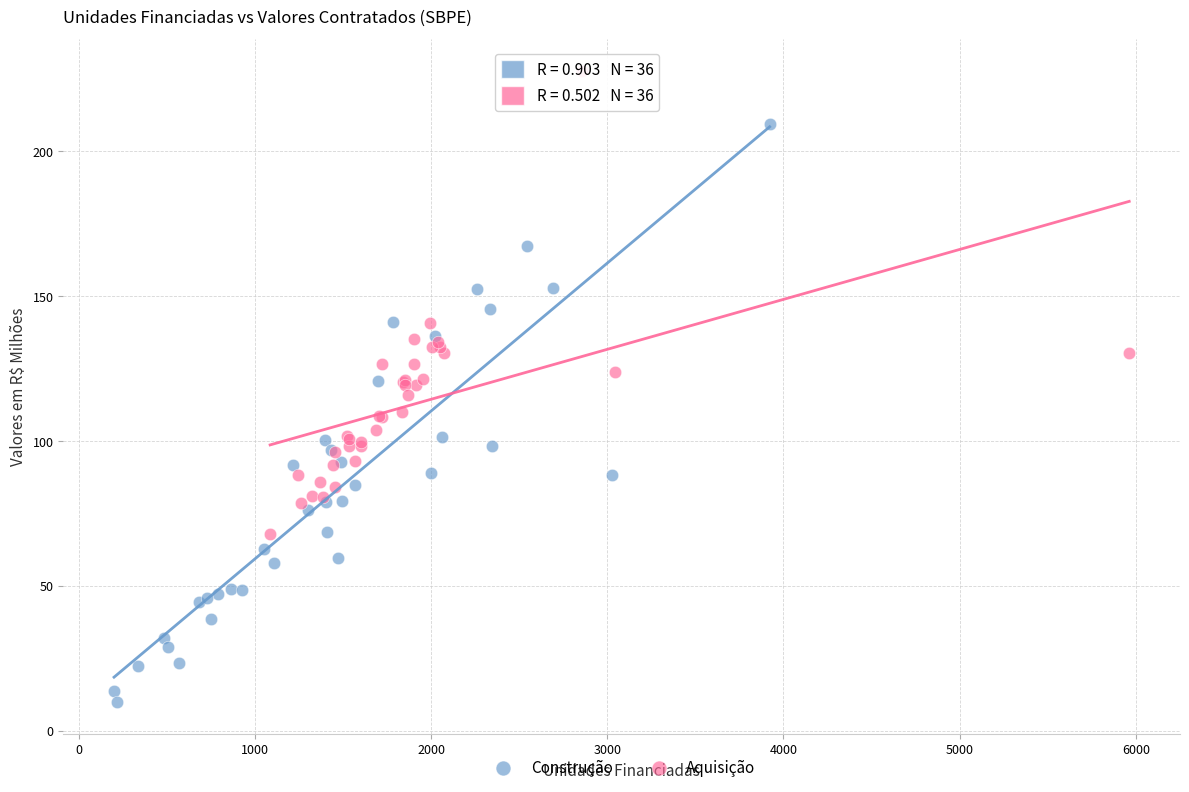

Which series reaches the maximum Y coordinate?

Aquisição